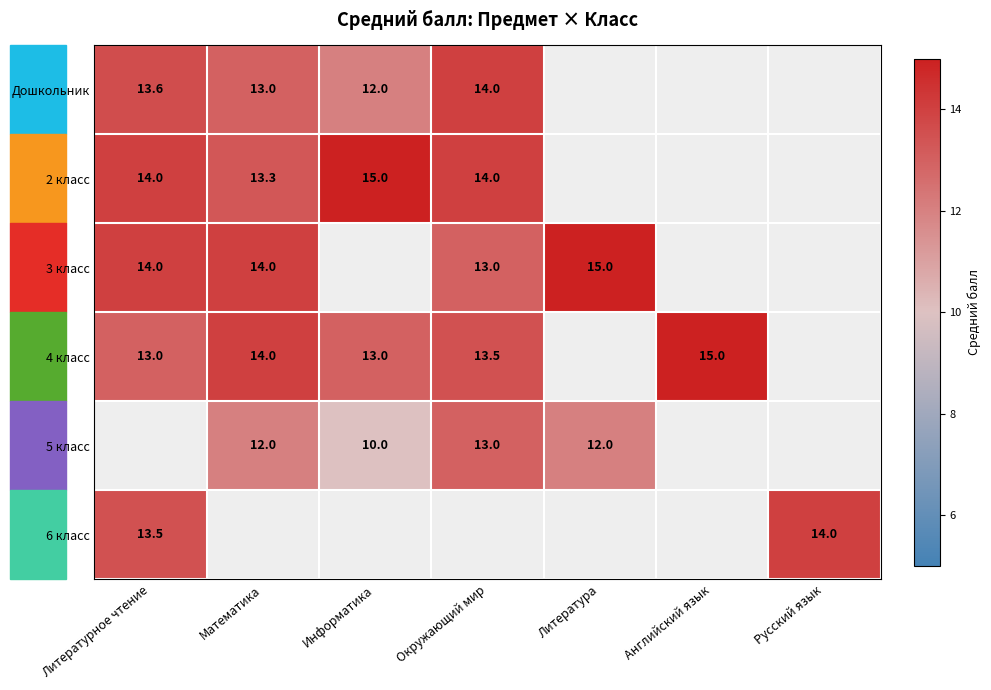

What is the difference between the 6 класс values at Русский язык and Литературное чтение?

0.5